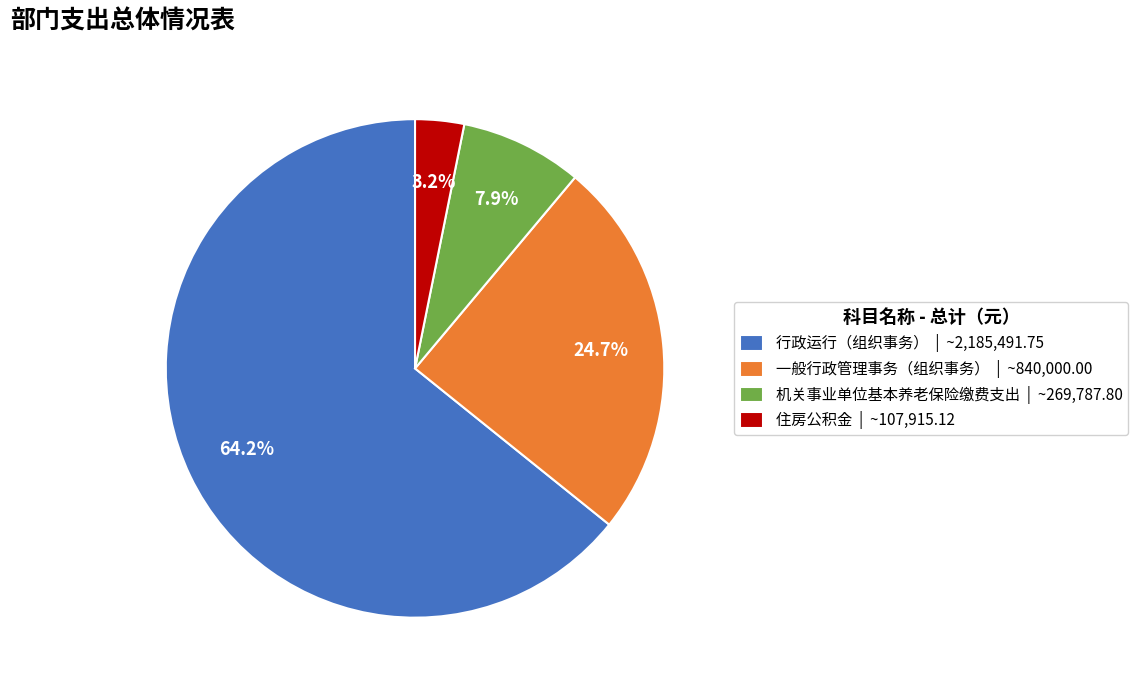

True or false: 机关事业单位基本养老保险缴费支出 accounts for 20% of the total.

False